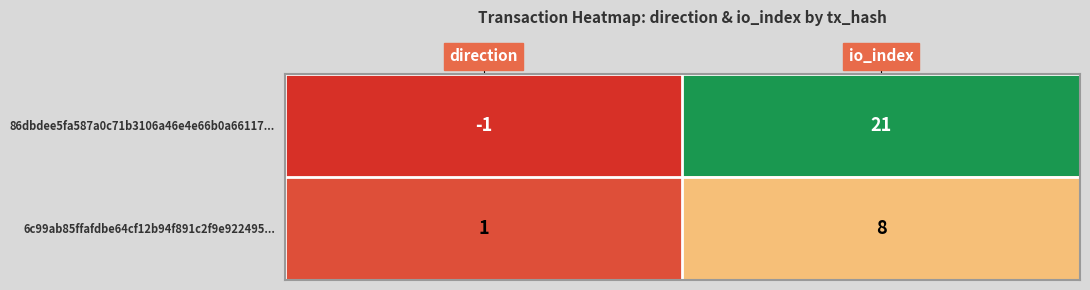

Where is 86dbdee5fa587a0c71b3106a46e4e66b0a66117... nearest to the value 10?

direction